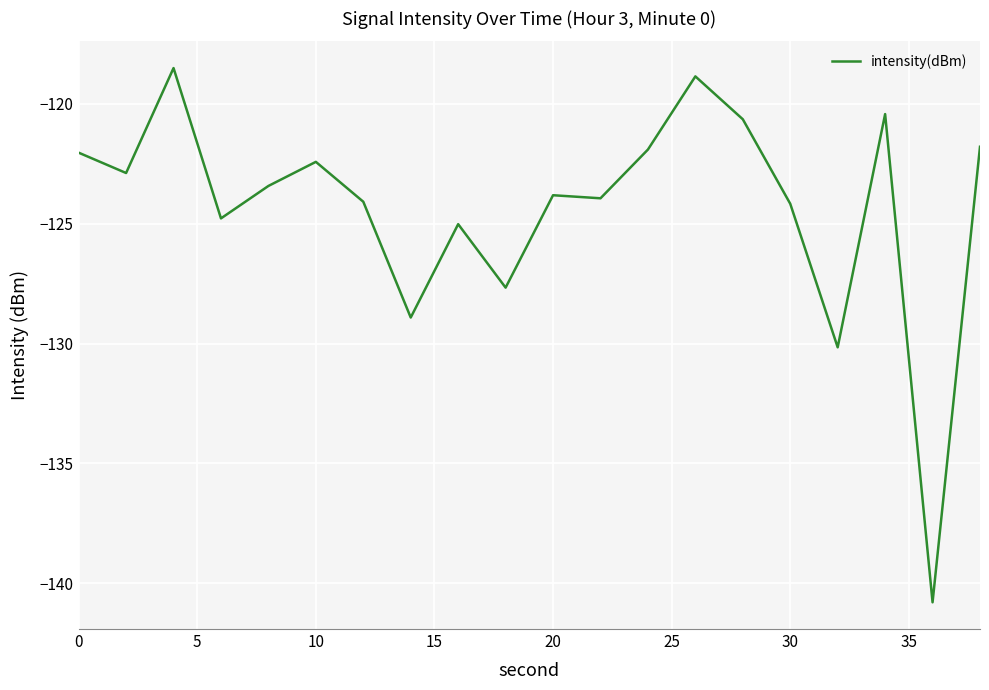

What is the minimum value shown in the chart?

-140.8